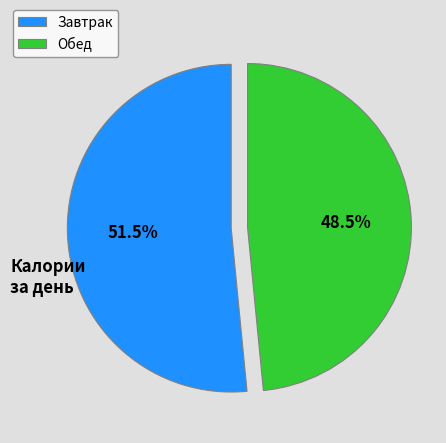

How many segments does this pie chart have?

2